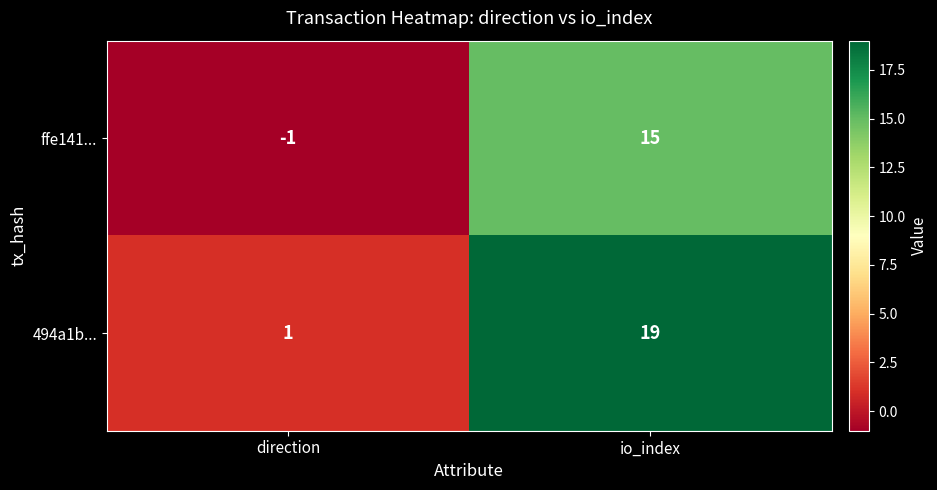

Rank the series at direction from highest to lowest value.

494a1b..., ffe141...